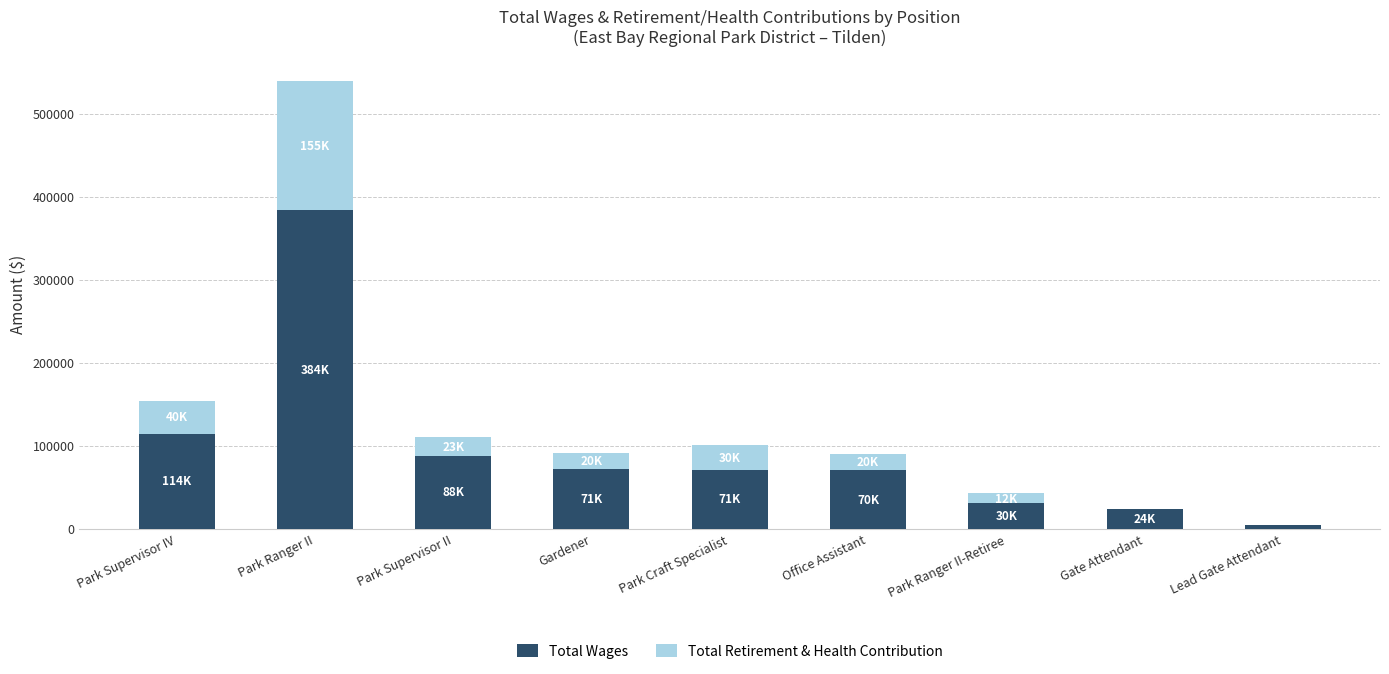

The value of Total Wages at Lead Gate Attendant is 4446. True or false?

True